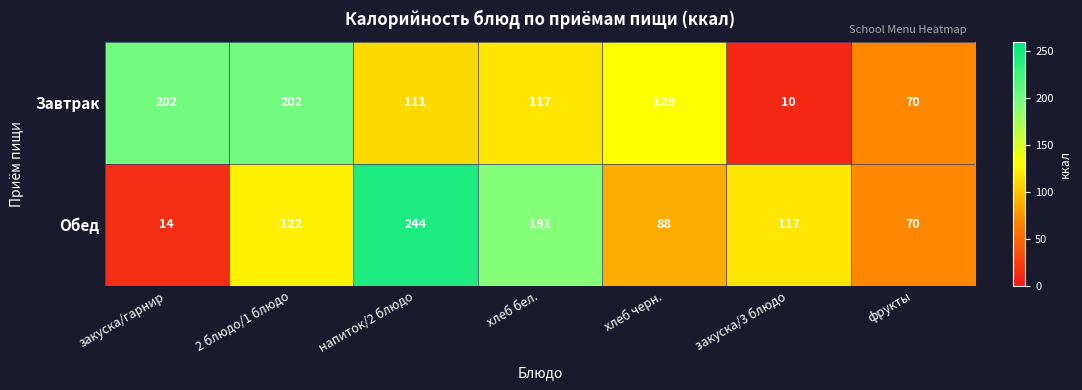

What is the lowest value of the Обед series?

14